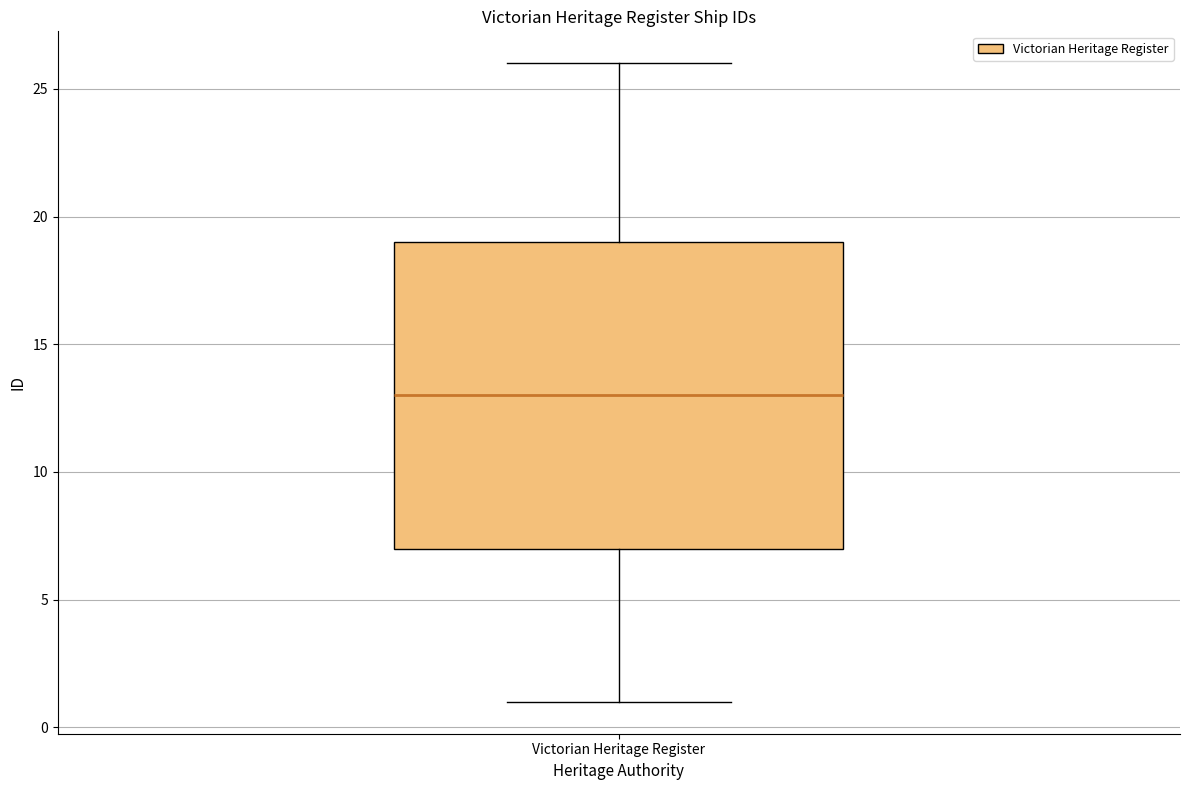

Where is the lower edge of the box for Victorian Heritage Register on the y-axis? The values are not printed on the chart, so give them approximately, as read against the axis.

7